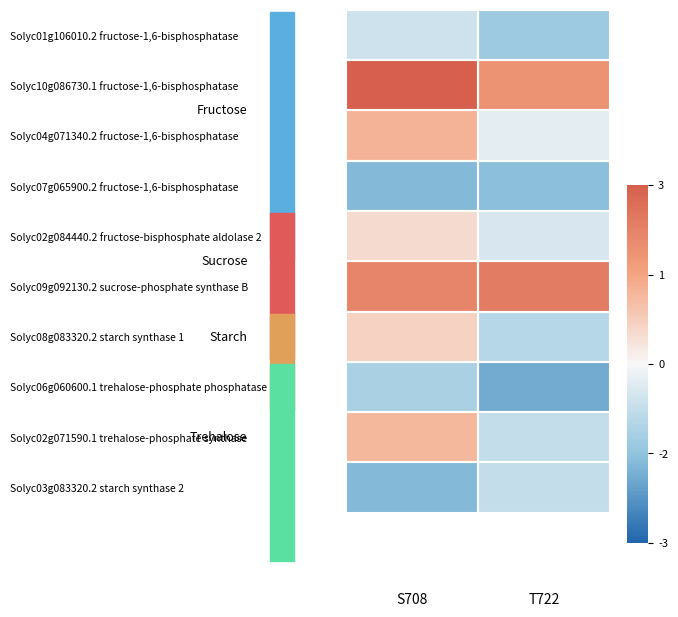

Reading right to left, extract all data points from this chart.

Solyc01g106010.2 fructose-1,6-bisphosphatase: T722=-1.3	S708=-0.6
Solyc10g086730.1 fructose-1,6-bisphosphatase: T722=1.9	S708=3.2
Solyc04g071340.2 fructose-1,6-bisphosphatase: T722=-0.3	S708=1.2
Solyc07g065900.2 fructose-1,6-bisphosphatase: T722=-1.6	S708=-1.7
Solyc02g084440.2 fructose-bisphosphate aldolase 2: T722=-0.5	S708=0.5
Solyc09g092130.2 sucrose-phosphate synthase B: T722=2.4	S708=2.2
Solyc08g083320.2 starch synthase 1: T722=-0.9	S708=0.7
Solyc06g060600.1 trehalose-phosphate phosphatase: T722=-1.9	S708=-1.1
Solyc02g071590.1 trehalose-phosphate synthase: T722=-0.8	S708=1.1
Solyc03g083320.2 starch synthase 2: T722=-0.8	S708=-1.7